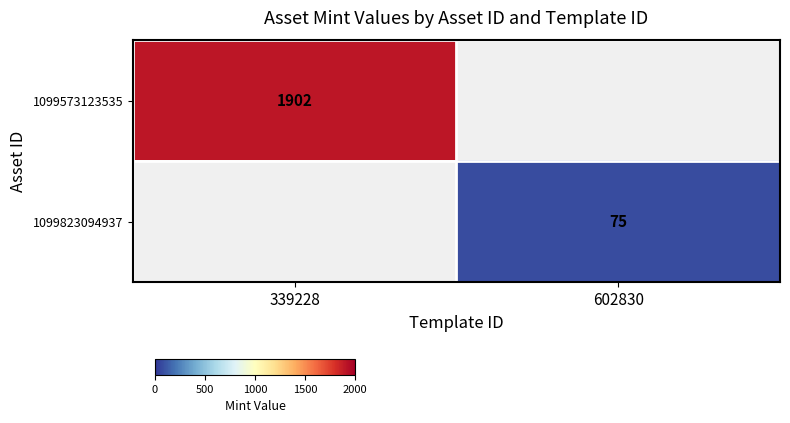

True or false: 1099573123535 has a value of 1902 at 339228.

True